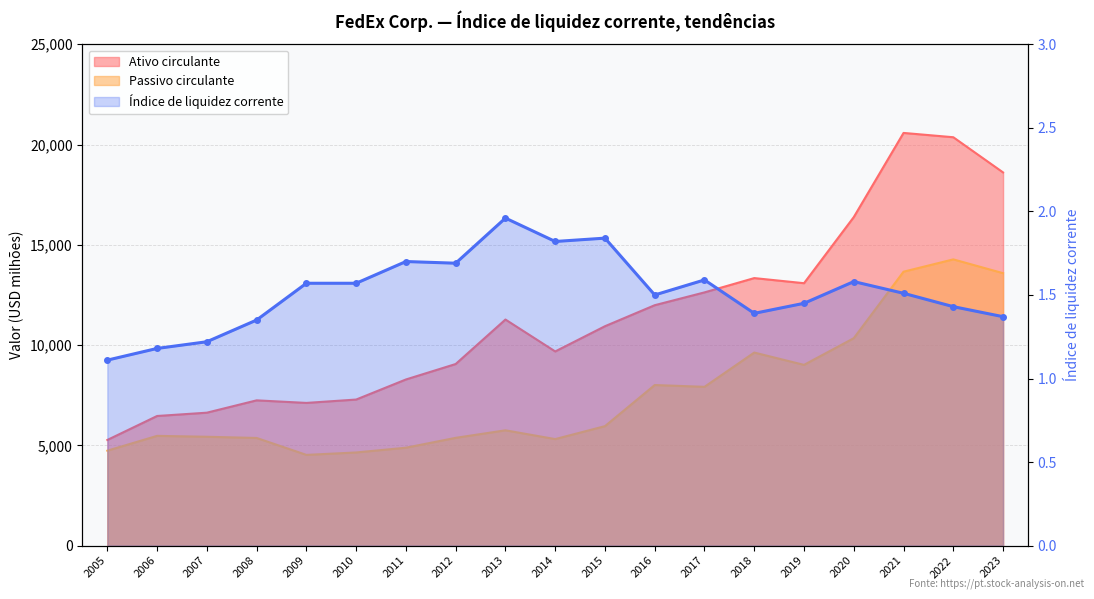

What is the difference between the second highest and minimum values in the Ativo circulante series?

15096.0